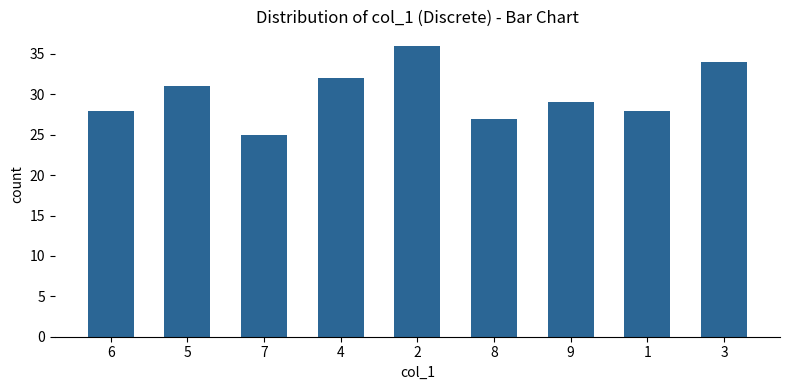

Which has a higher value, 9 or 5?

5